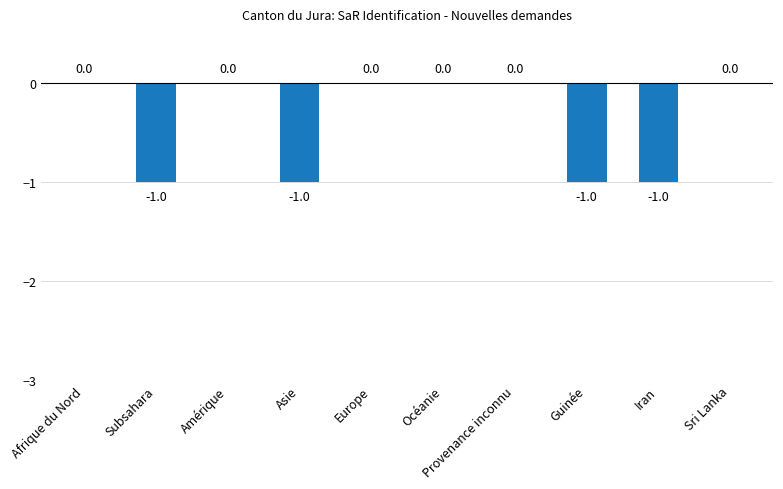

Count the number of categories in the chart.

10